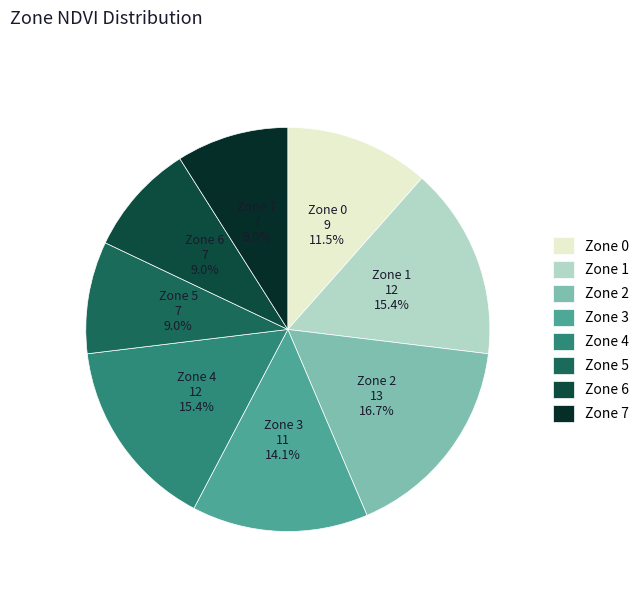

To the nearest percent, what is the difference between the largest and smallest slice percentages?

8%